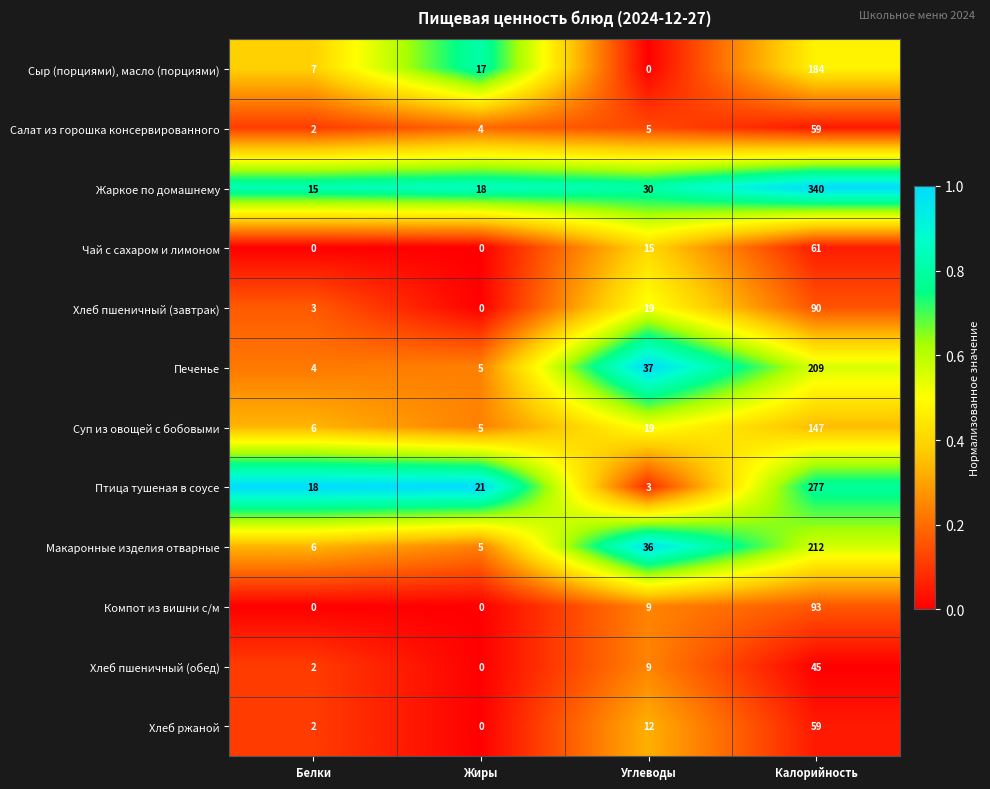

At which category is the sum across all series the highest?

Калорийность